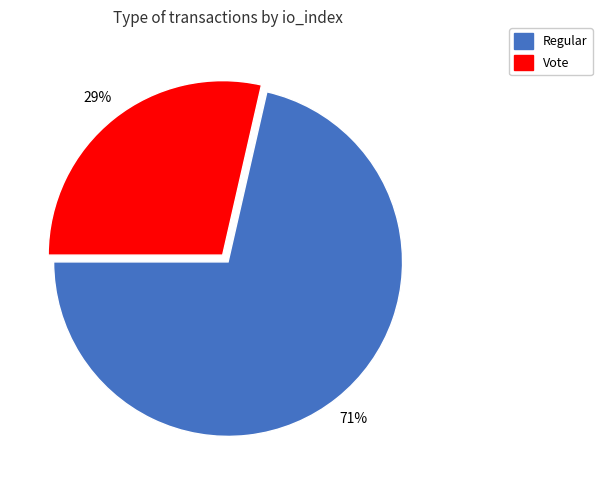

How many segments does this pie chart have?

2